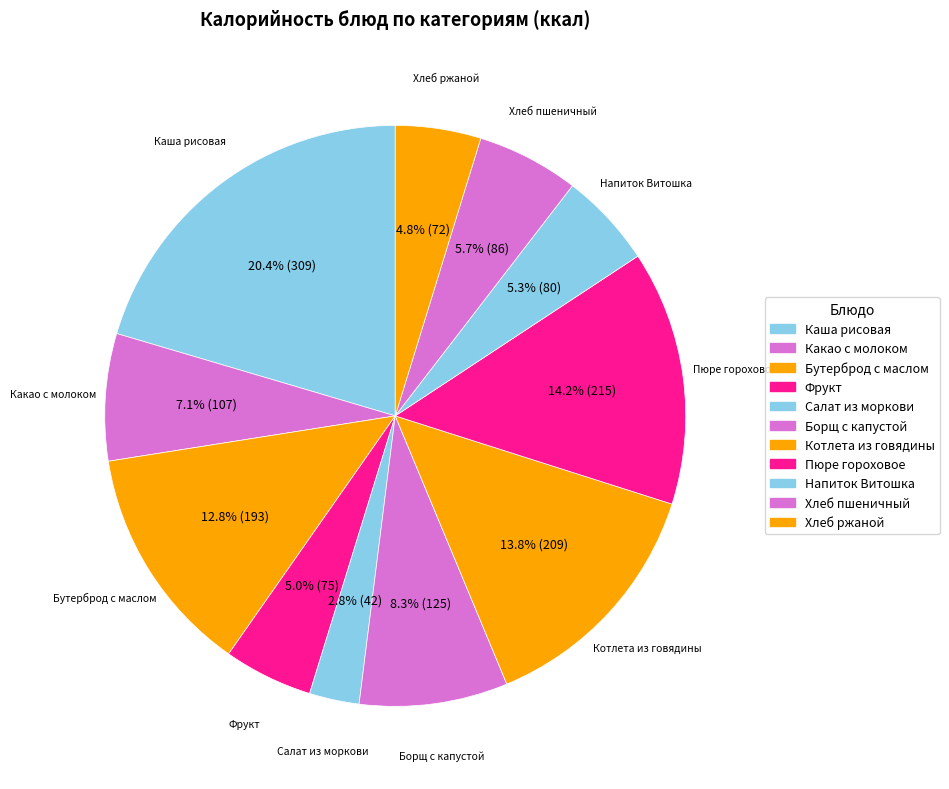

How many slices are in this pie chart?

11